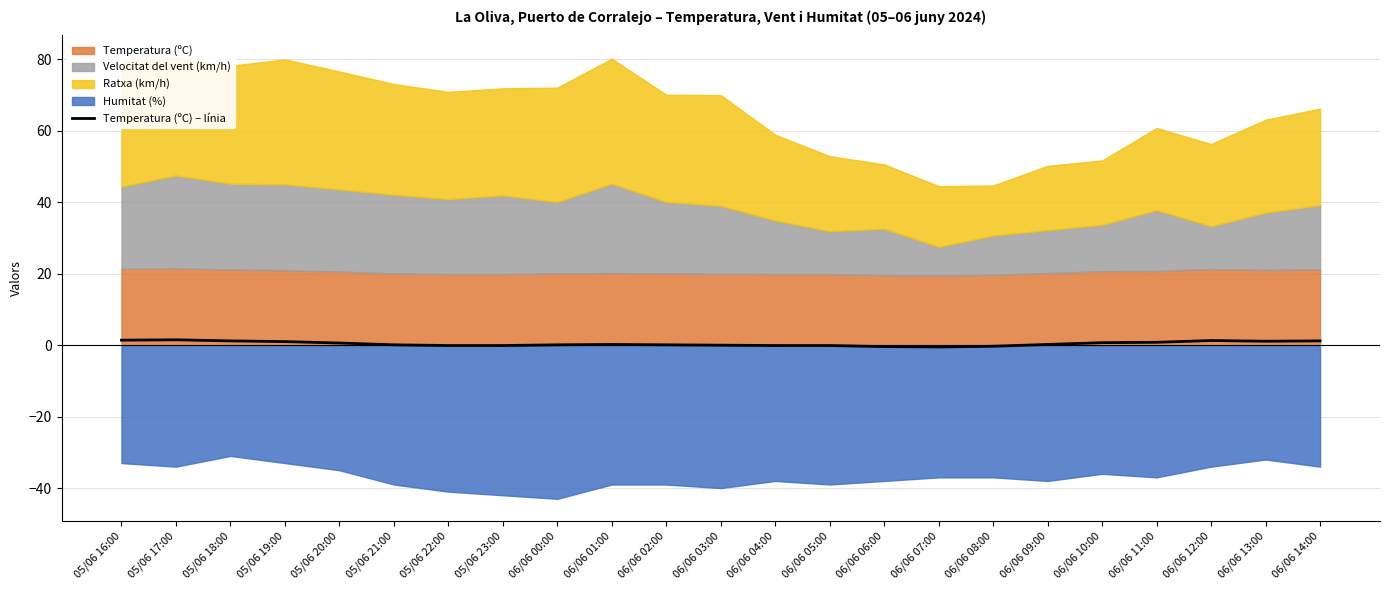

How many points are lower than both their immediate neighbors (excluding endpoints)?

2